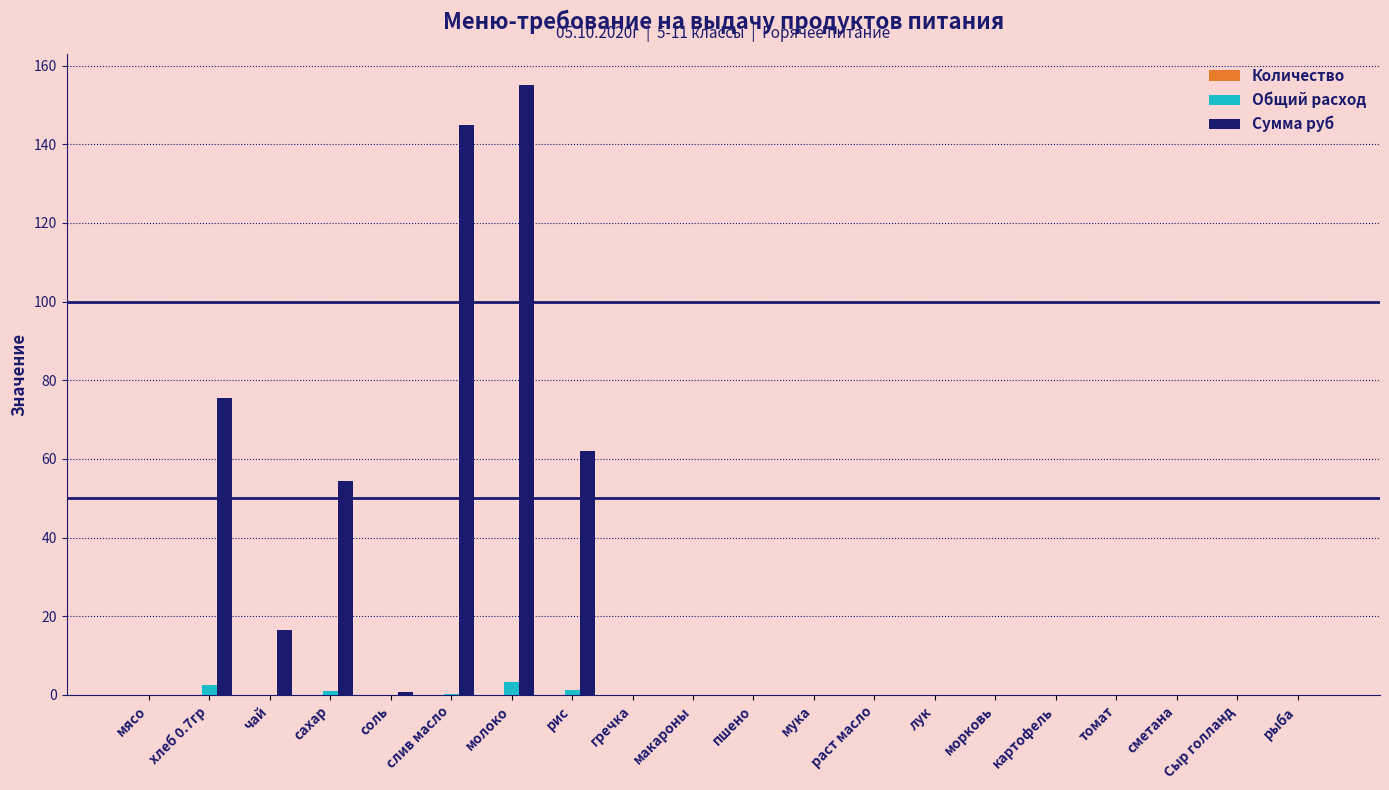

What is the maximum value for Общий расход?

3.3